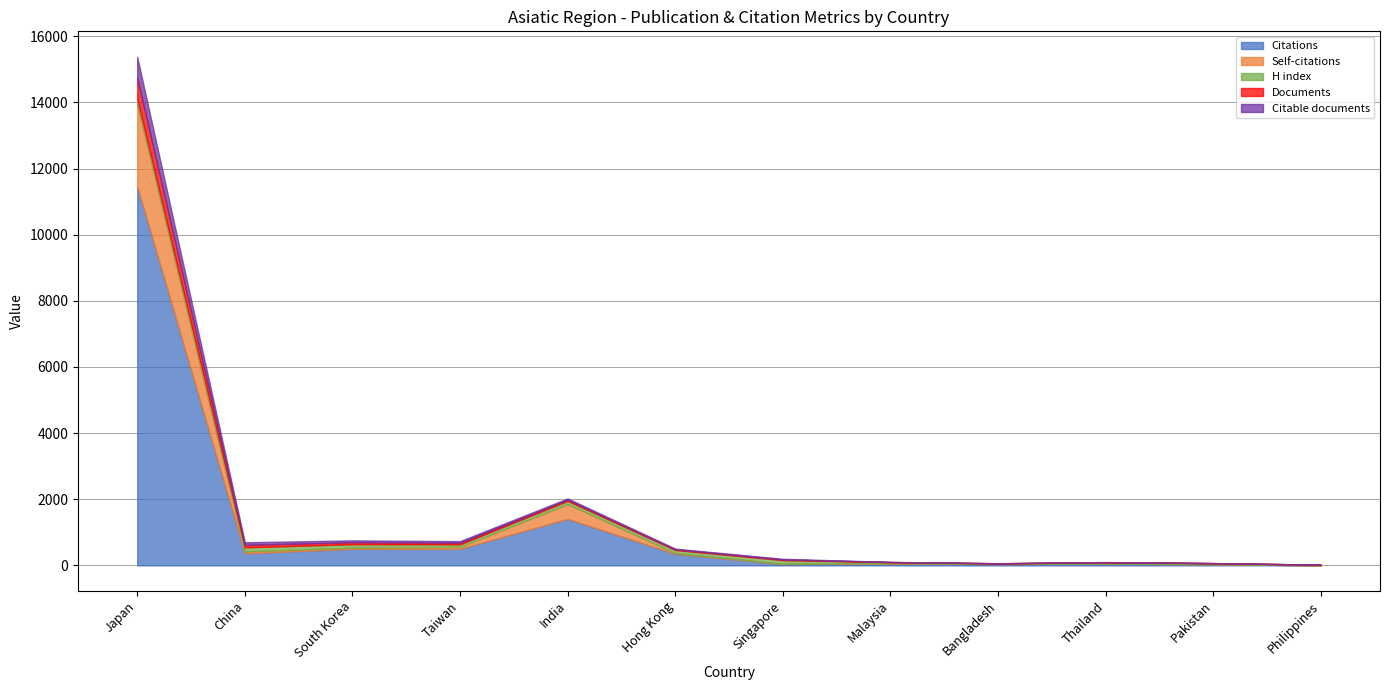

At how many categories does at least one series exceed 1572?

1